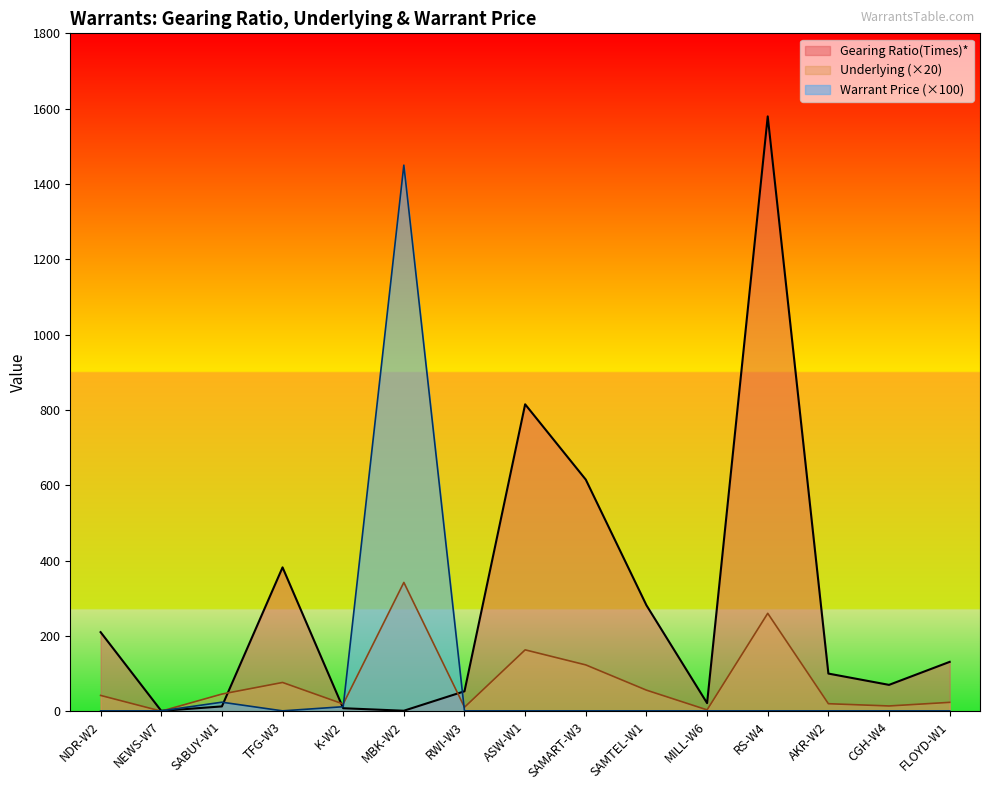

Is it true that Underlying equals 224.8 at MBK-W2?

False